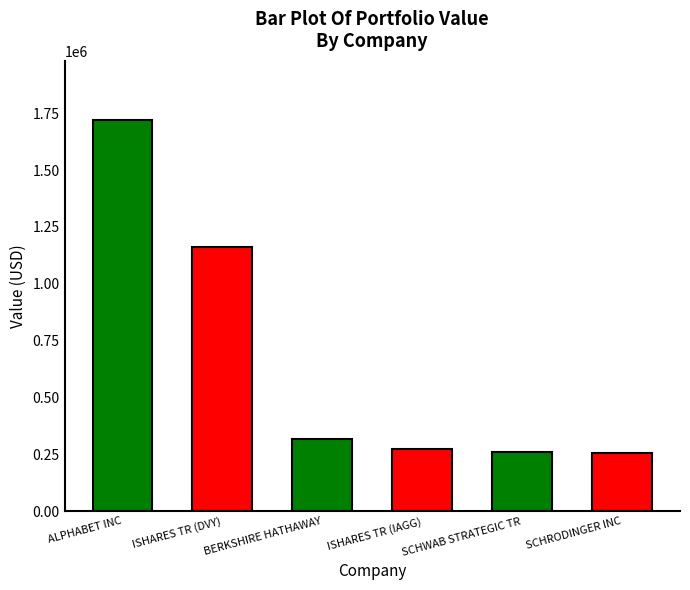

The chart shows a value of 275000 at ISHARES TR (IAGG). True or false?

True